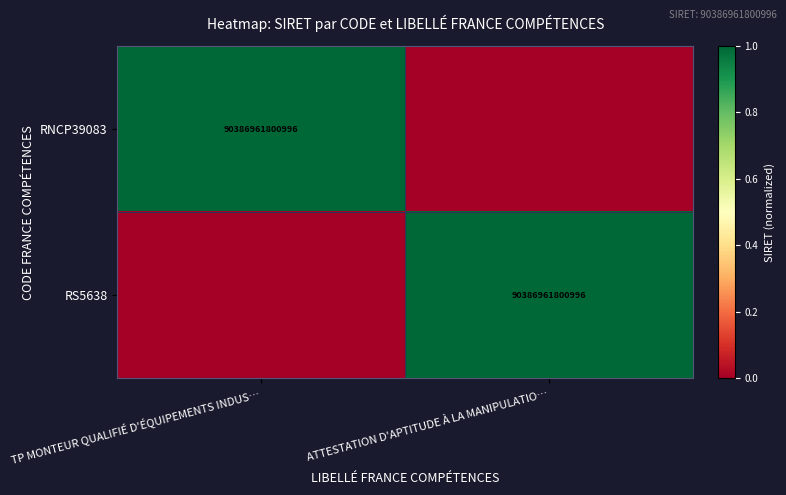

The value of RNCP39083 at TP MONTEUR QUALIFIÉ D'ÉQUIPEMENTS INDUS… is 37118530210873. True or false?

False